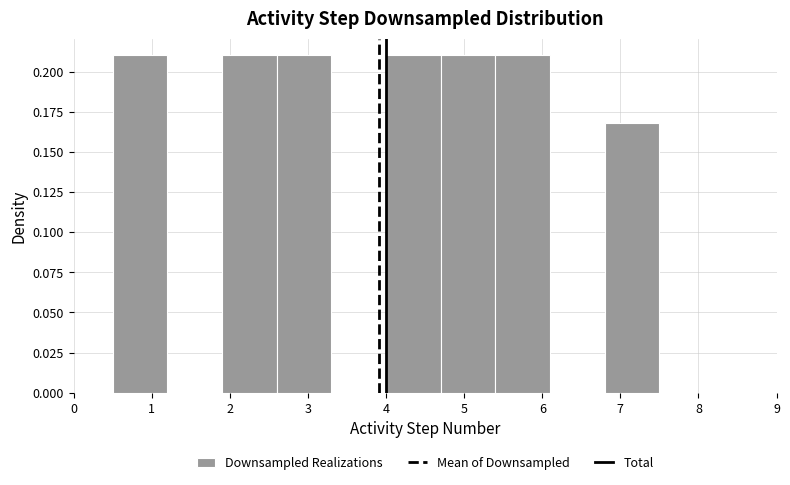

What is the height of the bar covering 0.5 to 1.2 on the x-axis? The values are not printed on the chart, so give them approximately, as read against the axis.

0.21